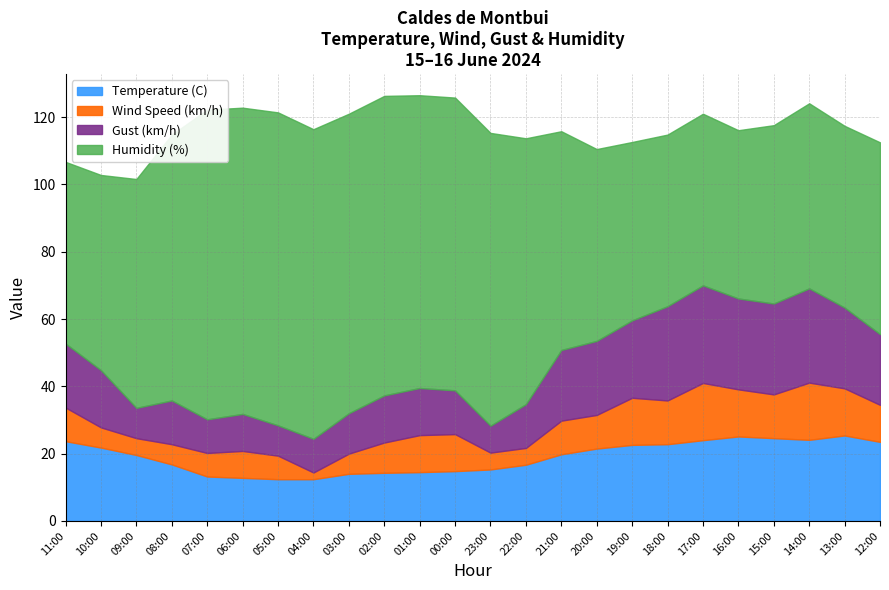

What is the maximum value shown in the chart?

93.0